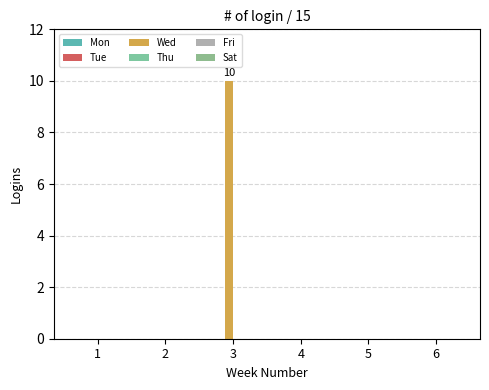

Are the bars horizontal?

No